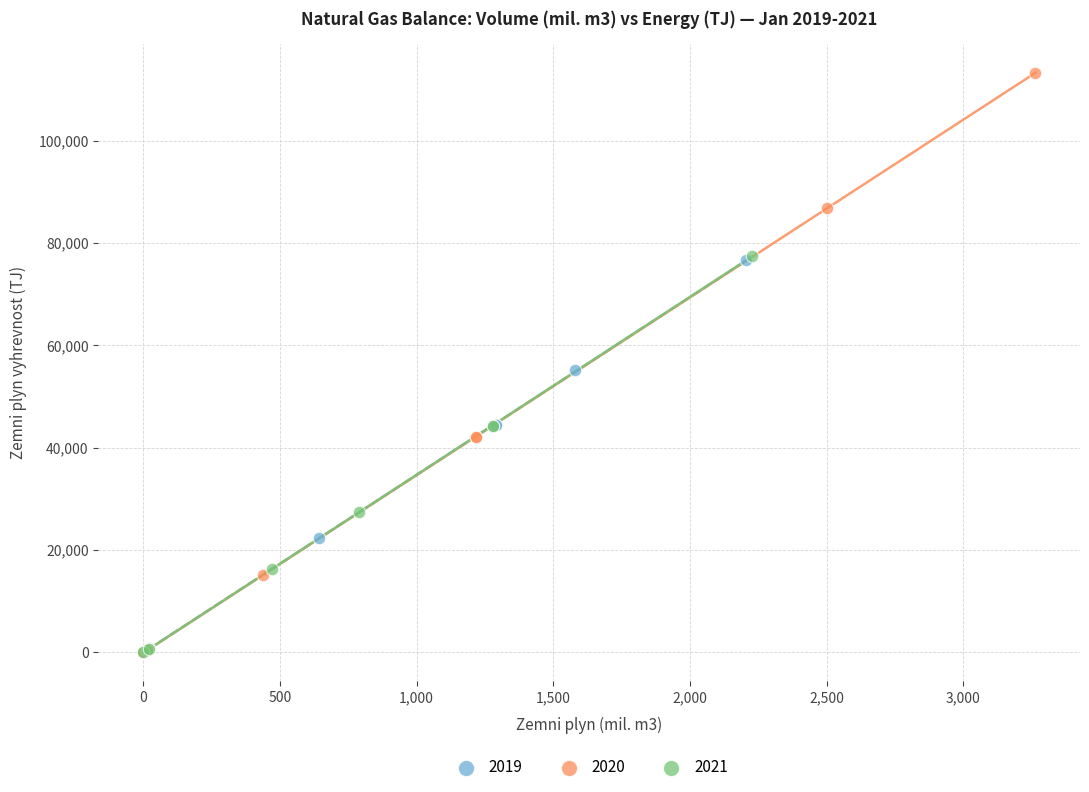

Which series has the largest Y range (max minus min)?

2020